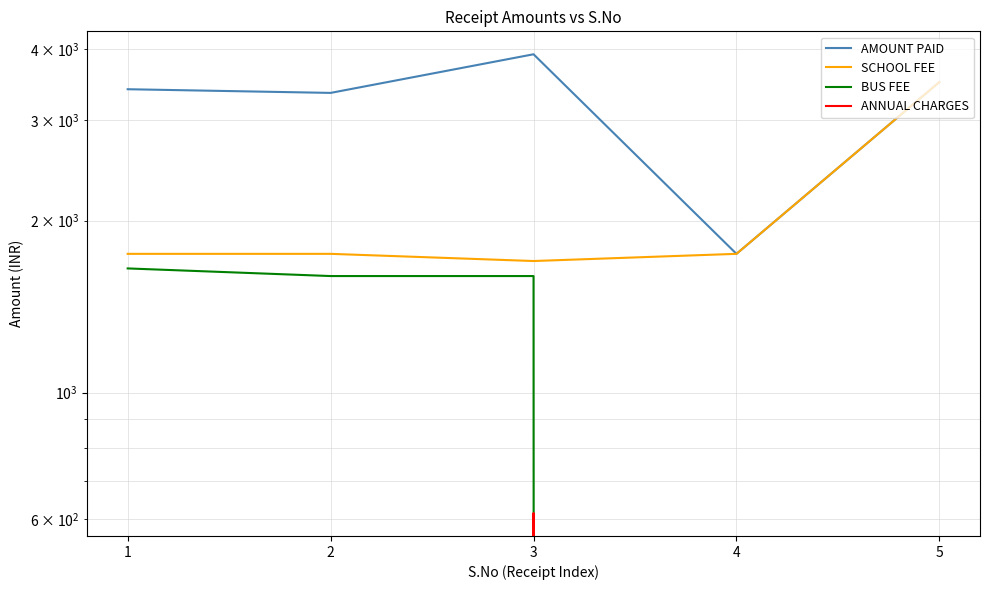

True or false: BUS FEE has more than 0 interior local peaks.

False